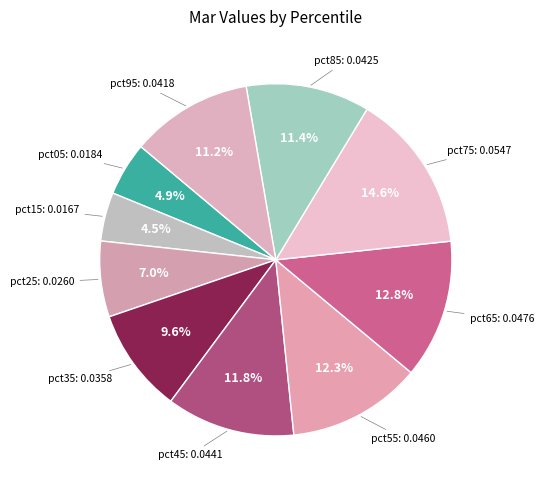

Count the number of slices in the pie.

10